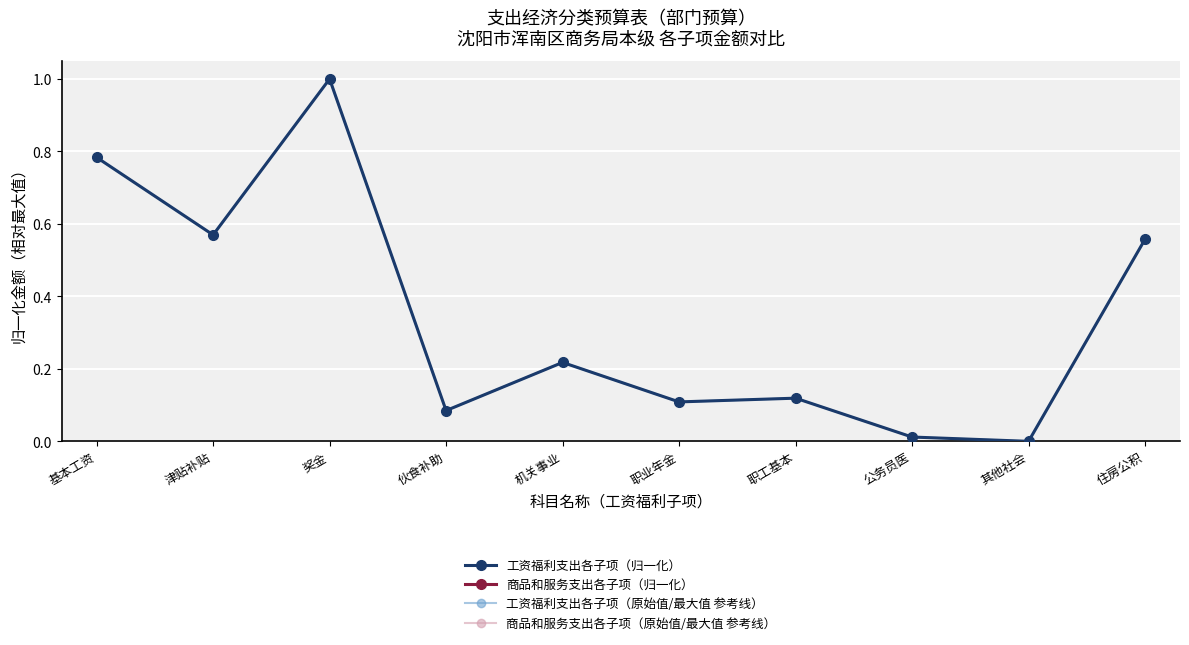

What is the total value across all series at 机关事业?

0.4